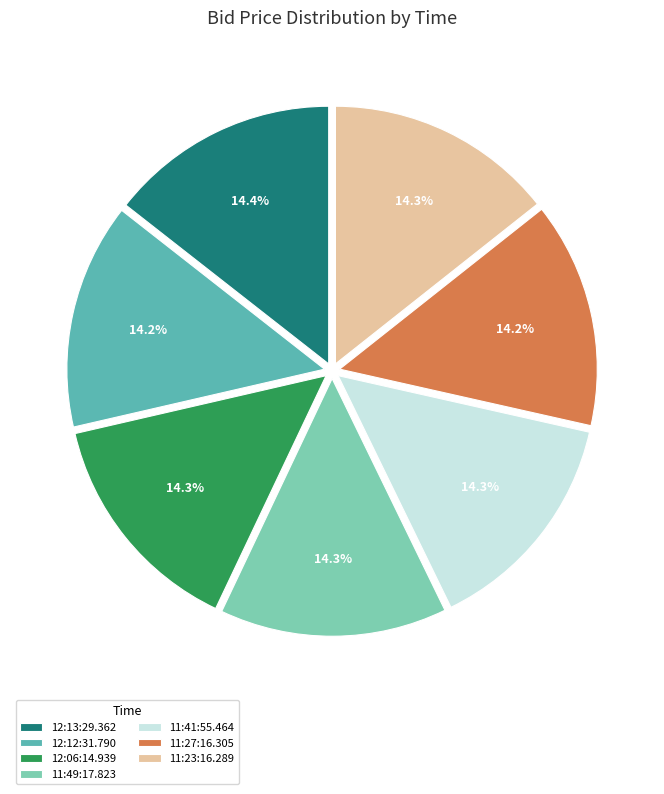

Is it true that 12:06:14.939 is 1% of the pie?

False